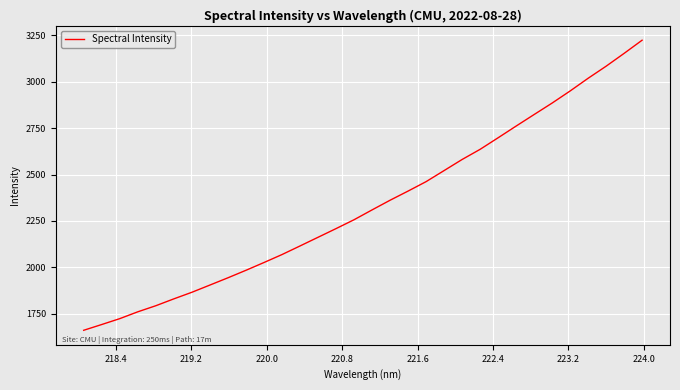

What is the greatest value displayed?

3224.1